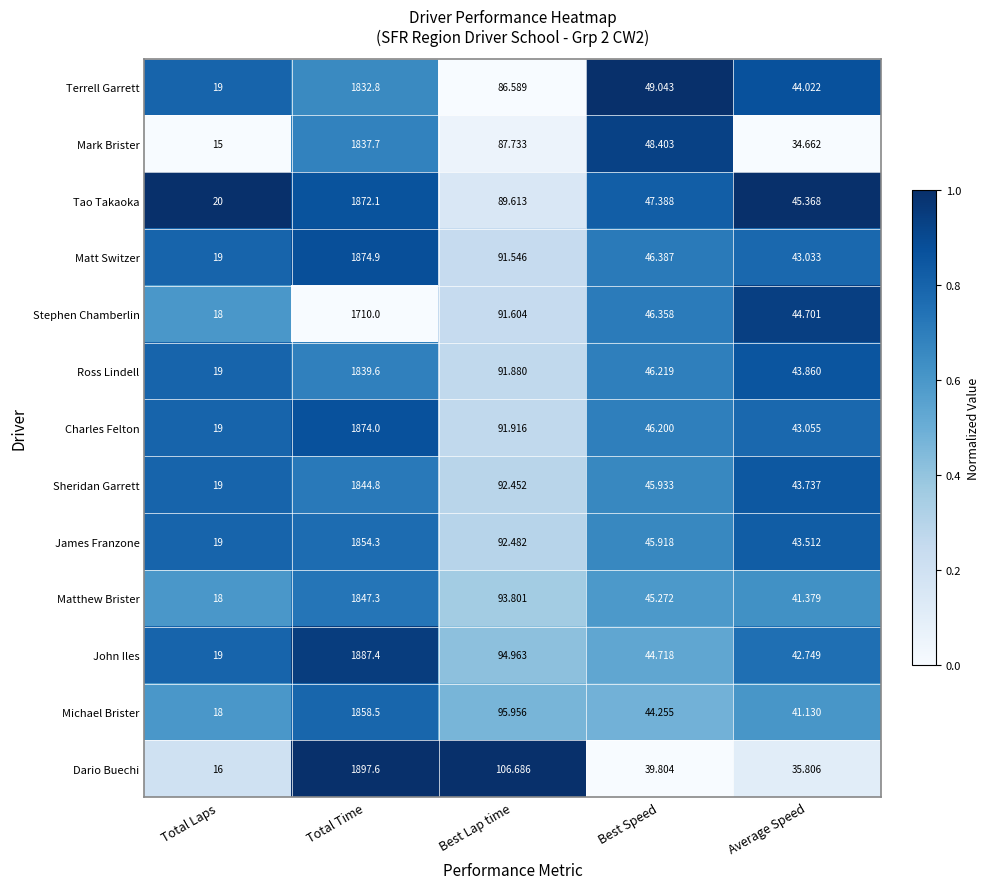

Where is John Iles nearest to the value 953?

Best Lap time